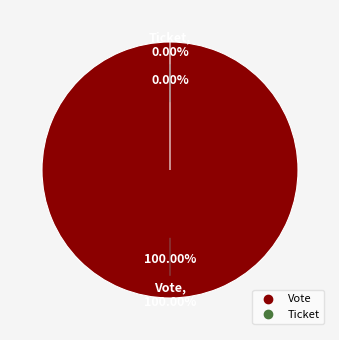

What is the change in value from Vote to Ticket?

-1